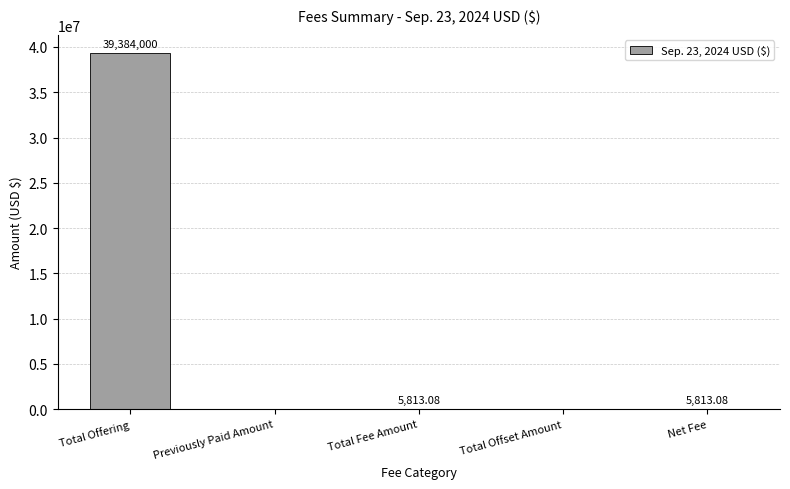

How many categories are shown in the chart?

5